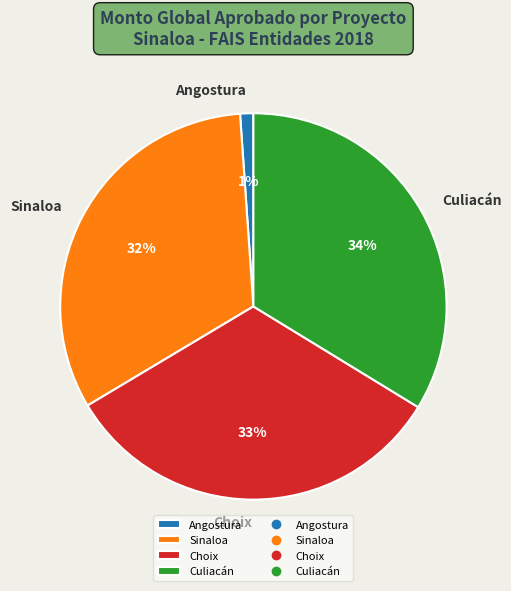

How many segments does this pie chart have?

4